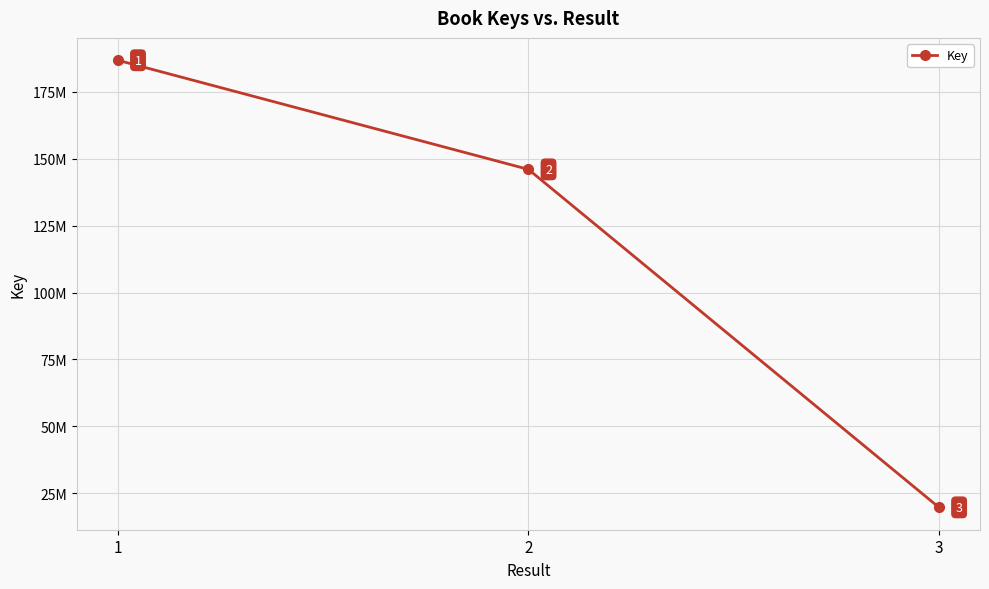

List the labels in order of value, largest first.

1, 2, 3